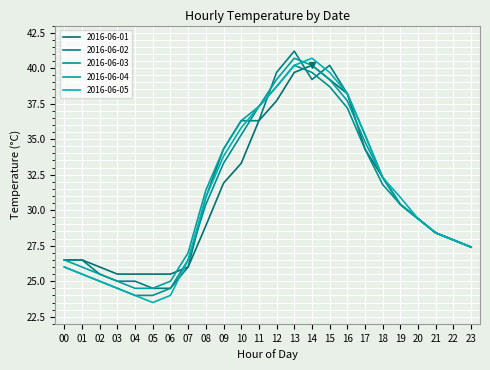

Reading left to right, what are all the values shown in this chart?

2016-06-01: 26.5	26.5	26.0	25.5	25.5	25.5	25.5	26.0	28.9	31.9	33.3	36.3	37.7	39.7	40.2	39.2	38.2	34.3	32.3	30.4	29.4	28.4	27.9	27.4
2016-06-02: 26.5	26.5	25.5	25.0	25.0	24.5	24.5	26.0	30.9	34.3	36.3	36.3	39.7	41.2	39.2	40.2	38.2	35.3	32.3	30.4	29.4	28.4	27.9	27.4
2016-06-03: 26.0	25.5	25.0	24.5	24.0	24.0	24.5	26.5	30.4	33.3	35.3	37.3	38.7	40.2	39.7	38.7	37.2	34.3	31.8	30.4	29.4	28.4	27.9	27.4
2016-06-04: 26.5	26.0	25.5	25.0	24.5	24.5	25.0	27.0	31.4	34.3	36.3	37.3	39.2	40.7	40.2	39.2	37.7	34.8	32.3	30.4	29.4	28.4	27.9	27.4
2016-06-05: 26.0	25.5	25.0	24.5	24.0	23.5	24.0	26.5	30.9	33.8	35.8	37.3	38.7	40.2	40.7	39.7	38.2	35.3	32.3	30.9	29.4	28.4	27.9	27.4